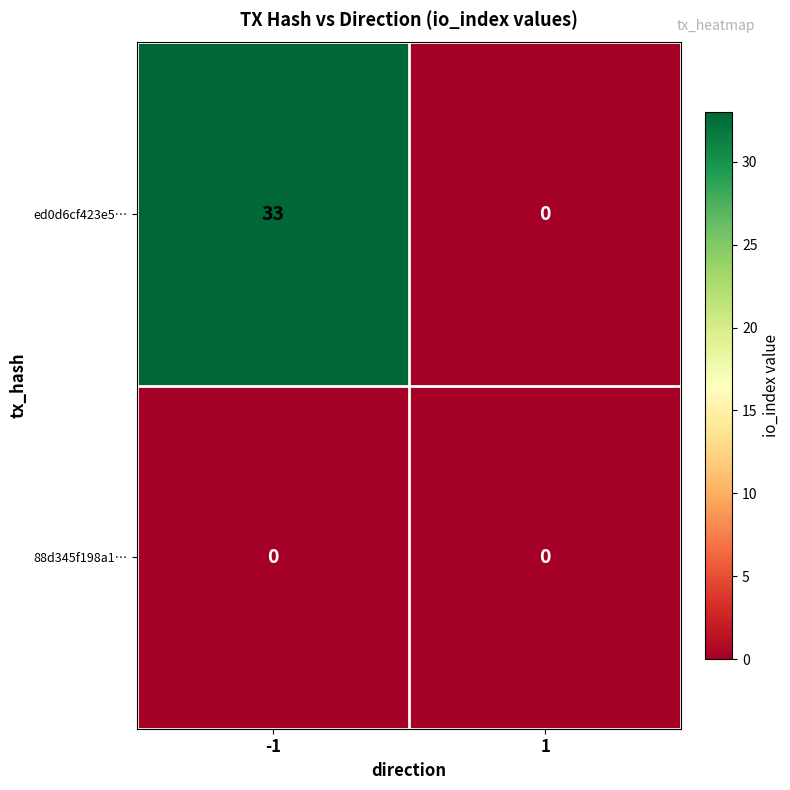

Rank the series by their average value, from lowest to highest.

88d345f198a1…, ed0d6cf423e5…